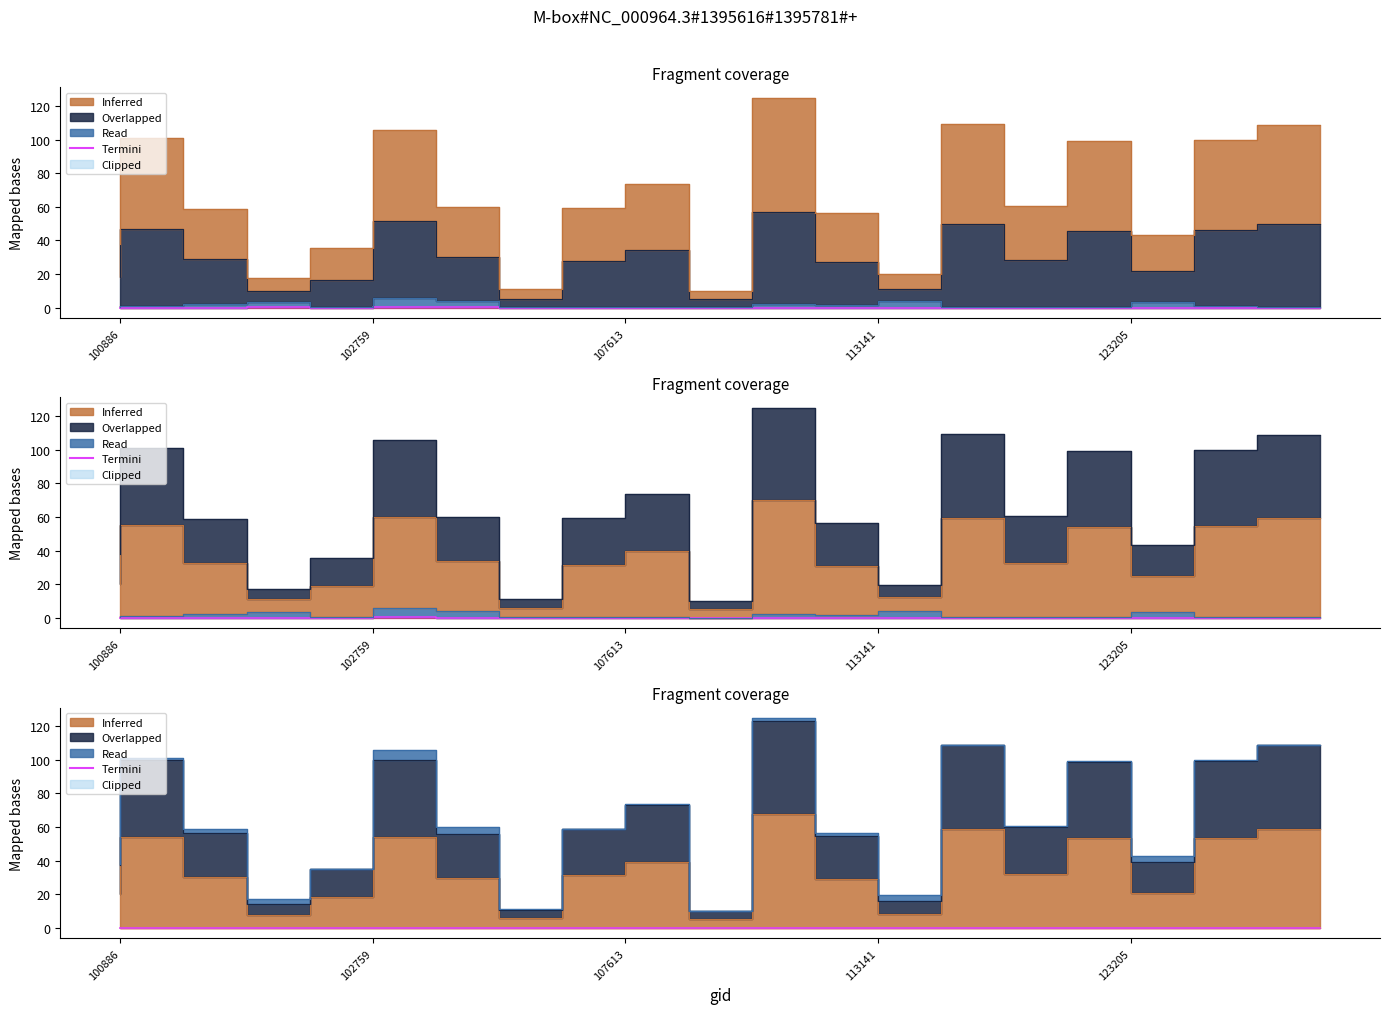

Which has a higher value, 101518 or 102759?

102759